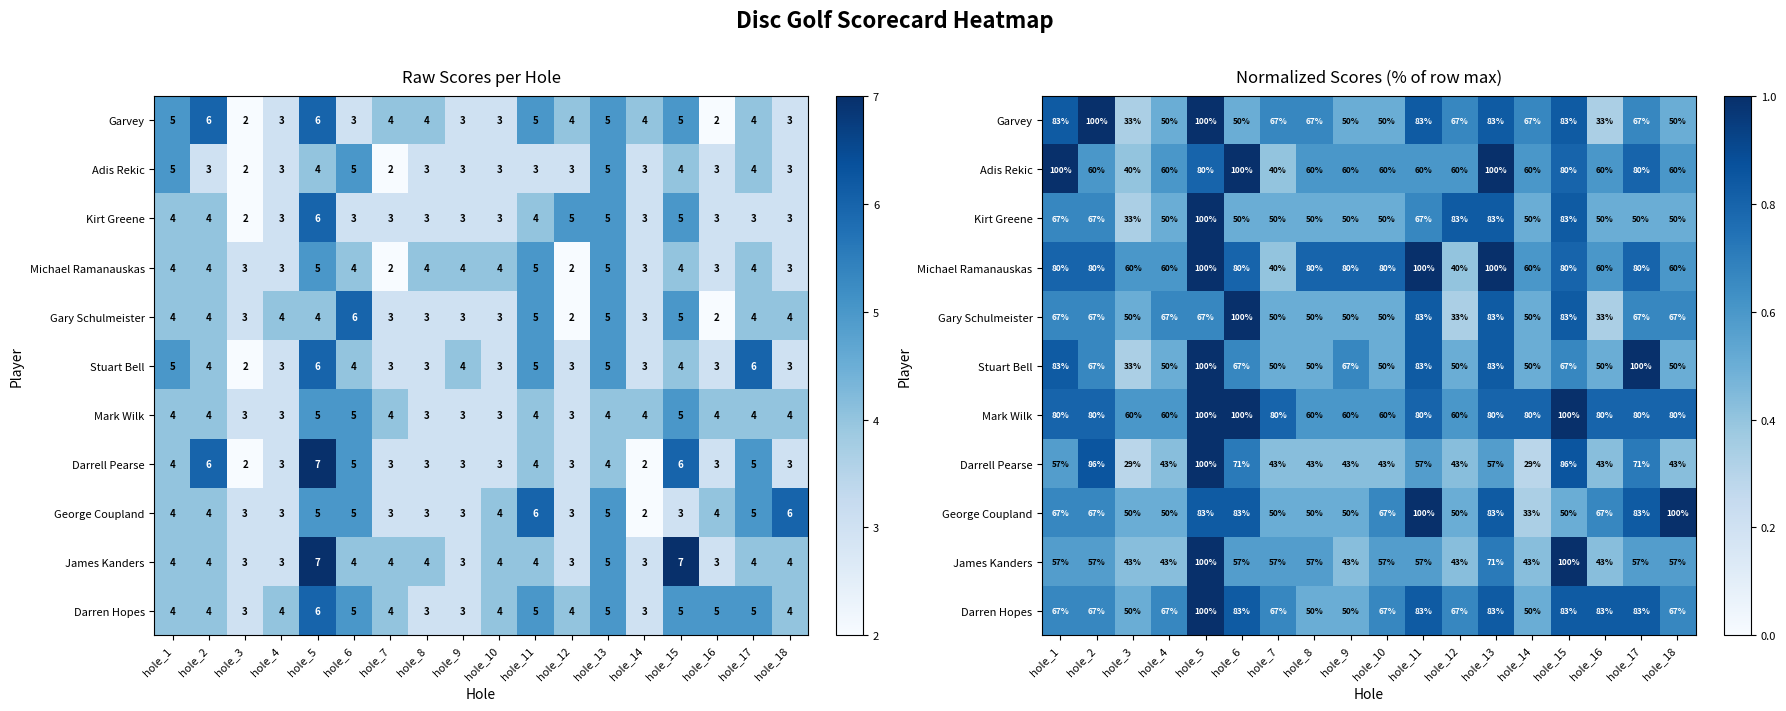

Is it true that James Kanders equals 0.6 at hole_14?

False